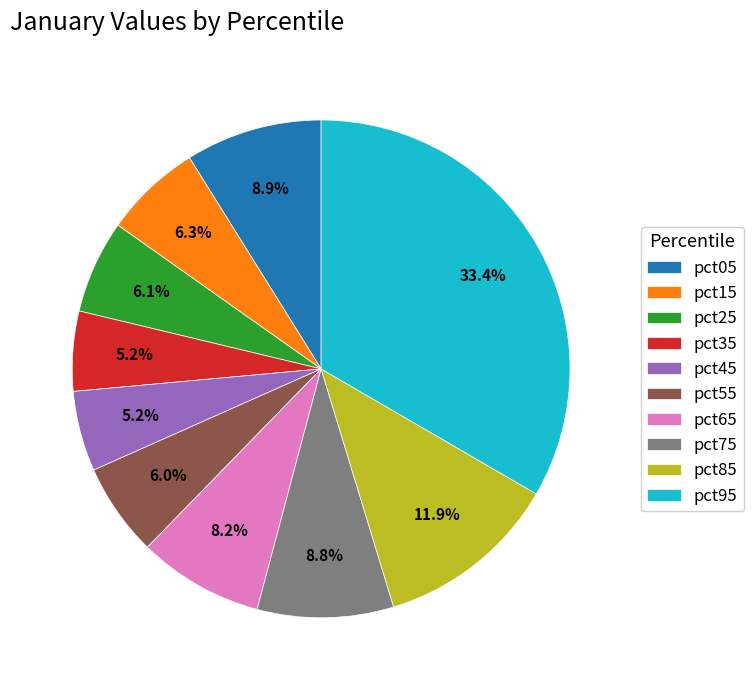

To the nearest percent, what is the combined percentage of pct55 and pct45?

11%